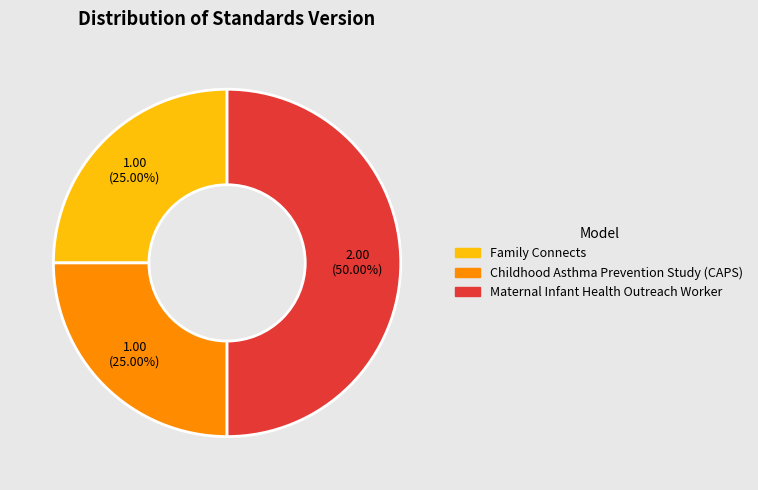

The Family Connects slice represents 25% of the pie. True or false?

True